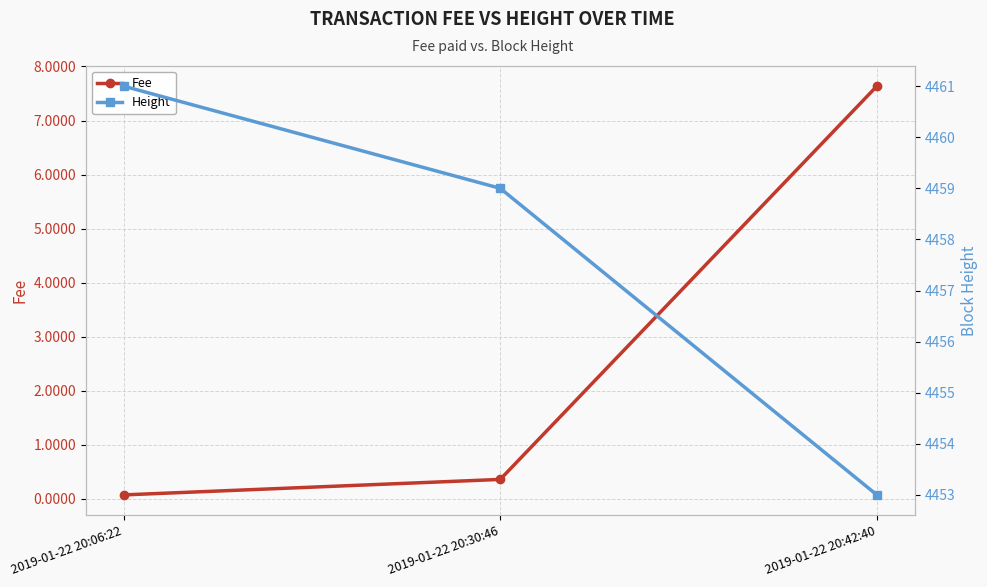

Is it true that Fee equals 0.6 at 2019-01-22 20:30:46?

False